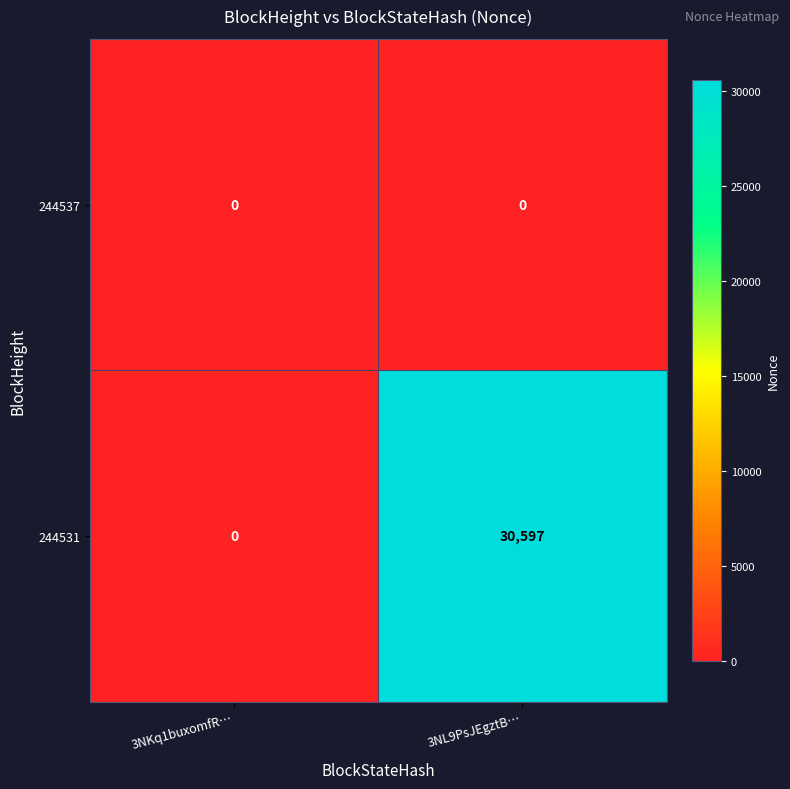

At 3NL9PsJEgztB…, list the series in order from smallest to largest.

244537, 244531